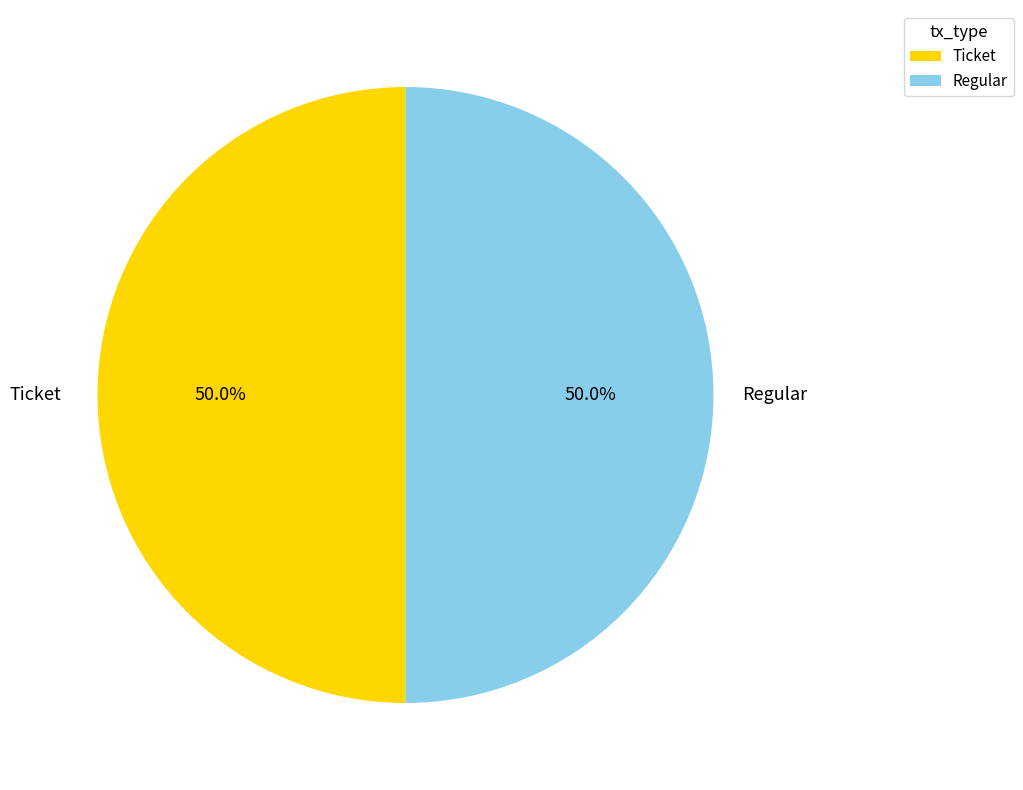

How many slices are in this pie chart?

2